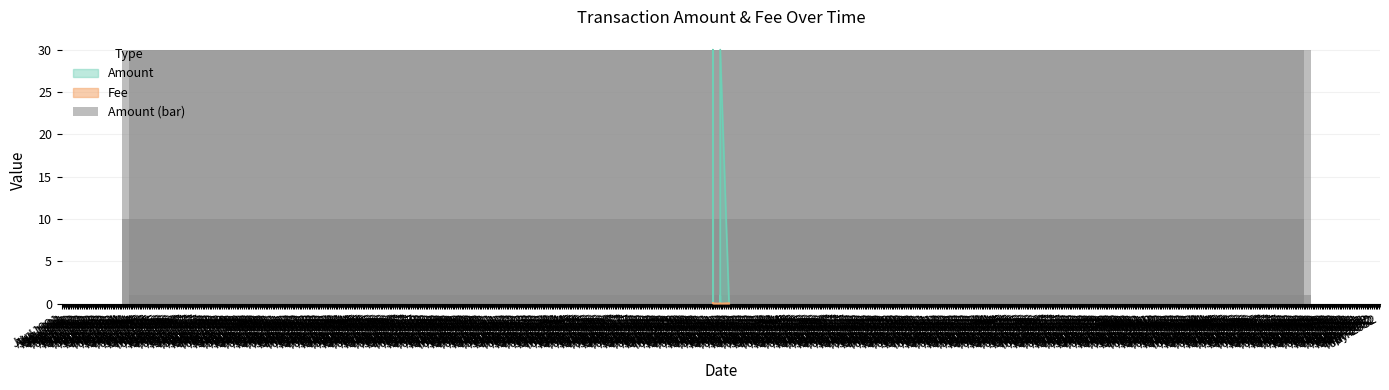

The chart shows a value of 52.3 at Apr 1992. True or false?

False